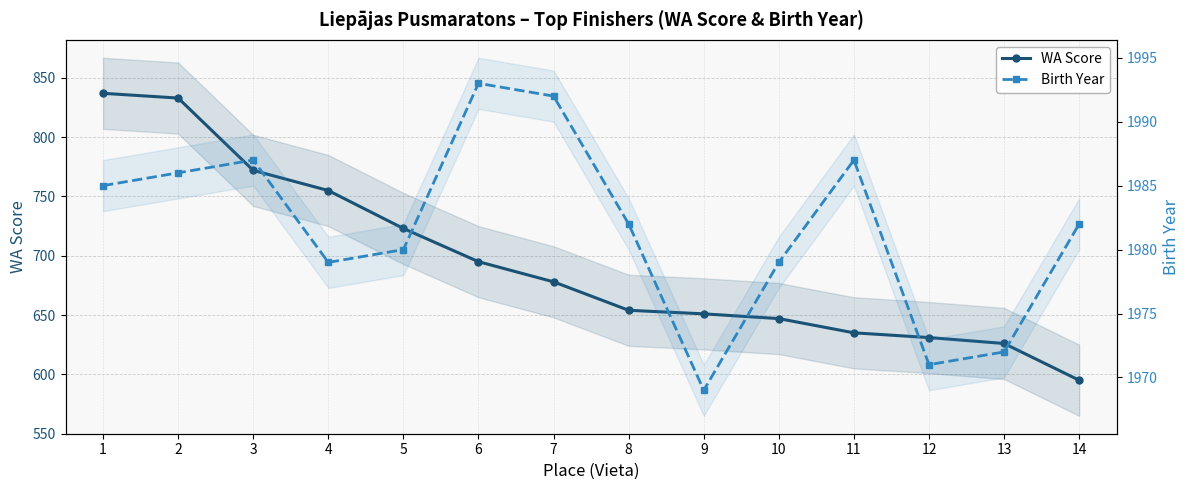

Reading right to left, what are all the values shown in this chart?

WA Score: 595	626	631	635	647	651	654	678	695	723	755	772	833	837
Birth Year: 1982	1972	1971	1987	1979	1969	1982	1992	1993	1980	1979	1987	1986	1985